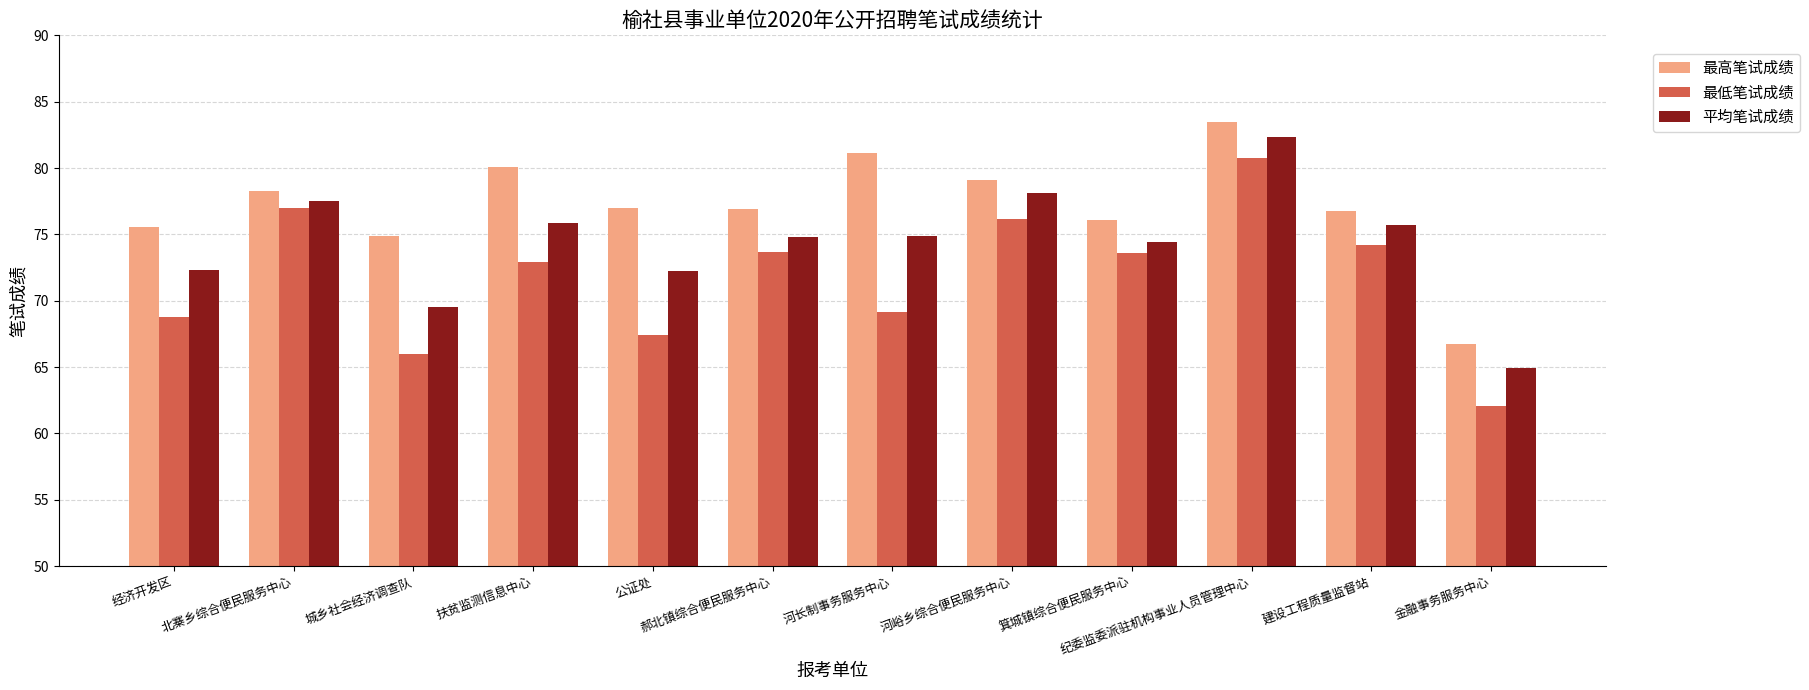

What is the total value across all series at 河峪乡综合便民服务中心?

233.4